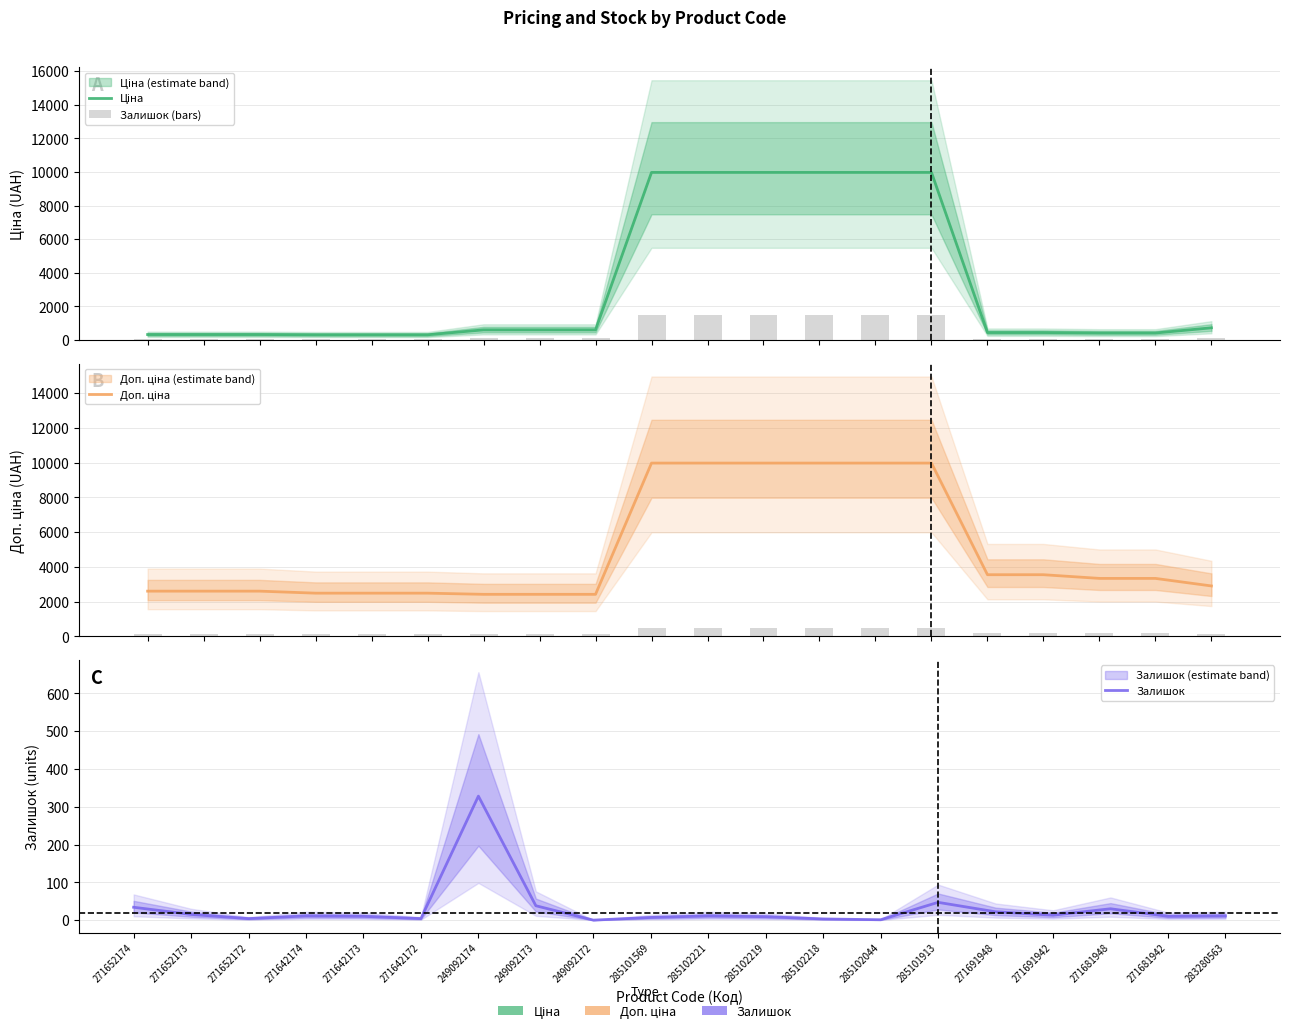

At which category is the sum across all series the highest?

285101913